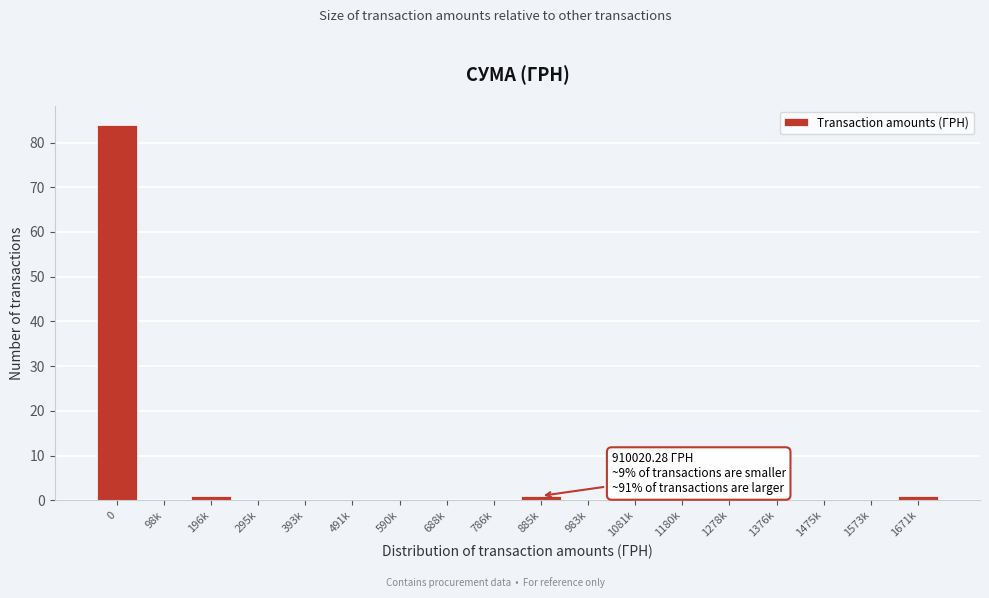

Reading left to right, extract all data points from this chart.

0=84	98k=0	196k=1	295k=0	393k=0	491k=0	590k=0	688k=0	786k=0	885k=1	983k=0	1081k=0	1180k=0	1278k=0	1376k=0	1475k=0	1573k=0	1671k=1